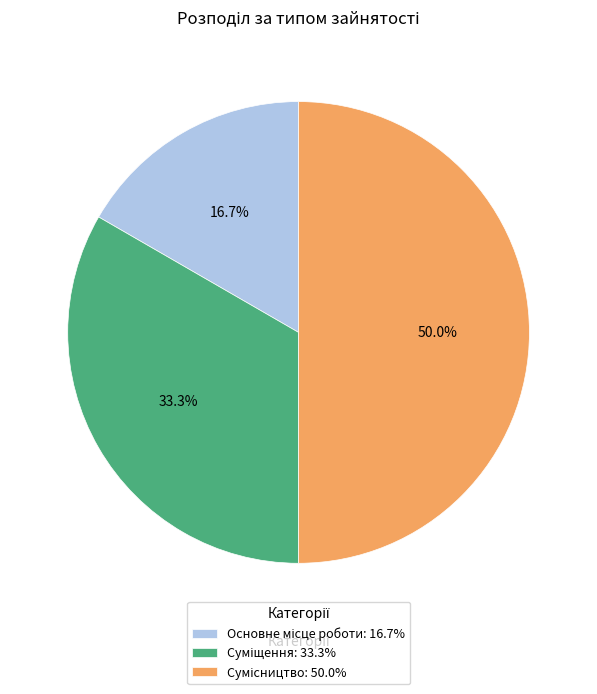

Does Основне місце роботи account for over 50% of the chart?

No